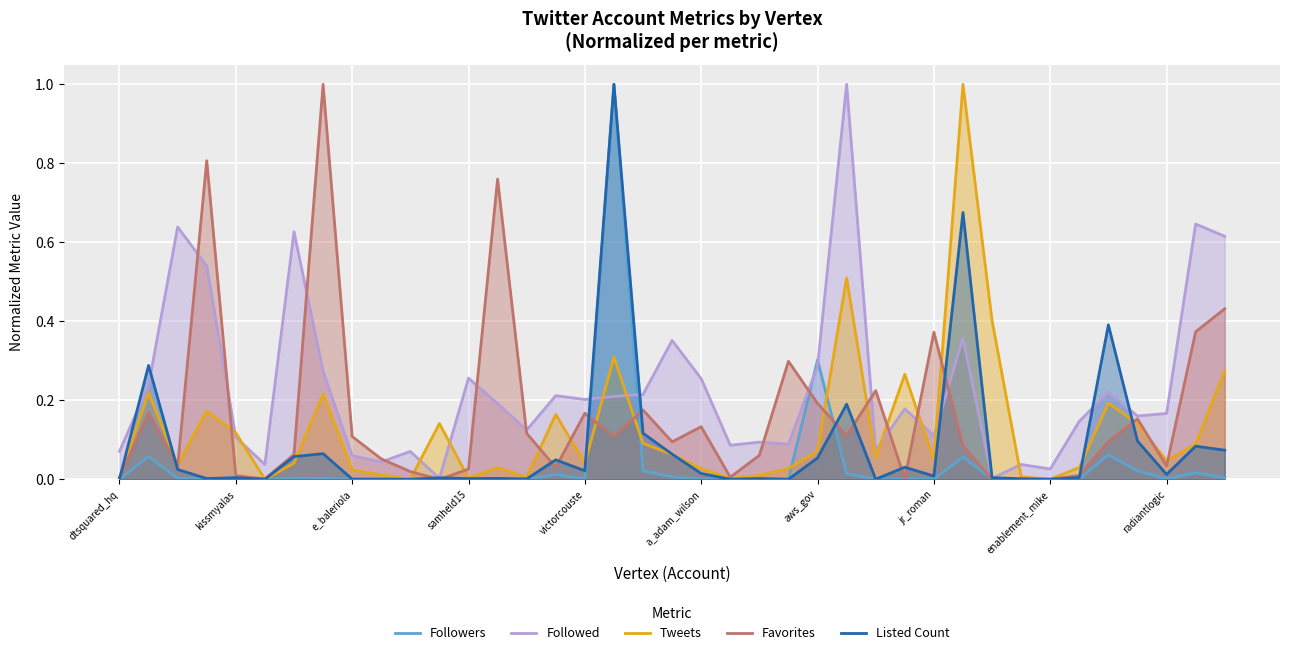

True or false: Tweets and Followed intersect in this chart.

True